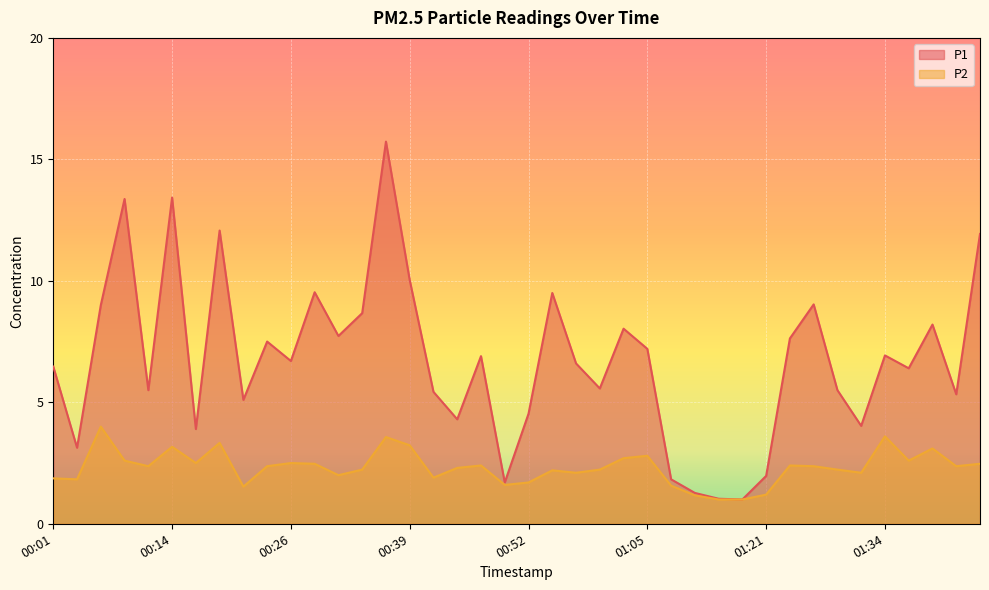

The value of P2 at 00:39 is 3.2. True or false?

True